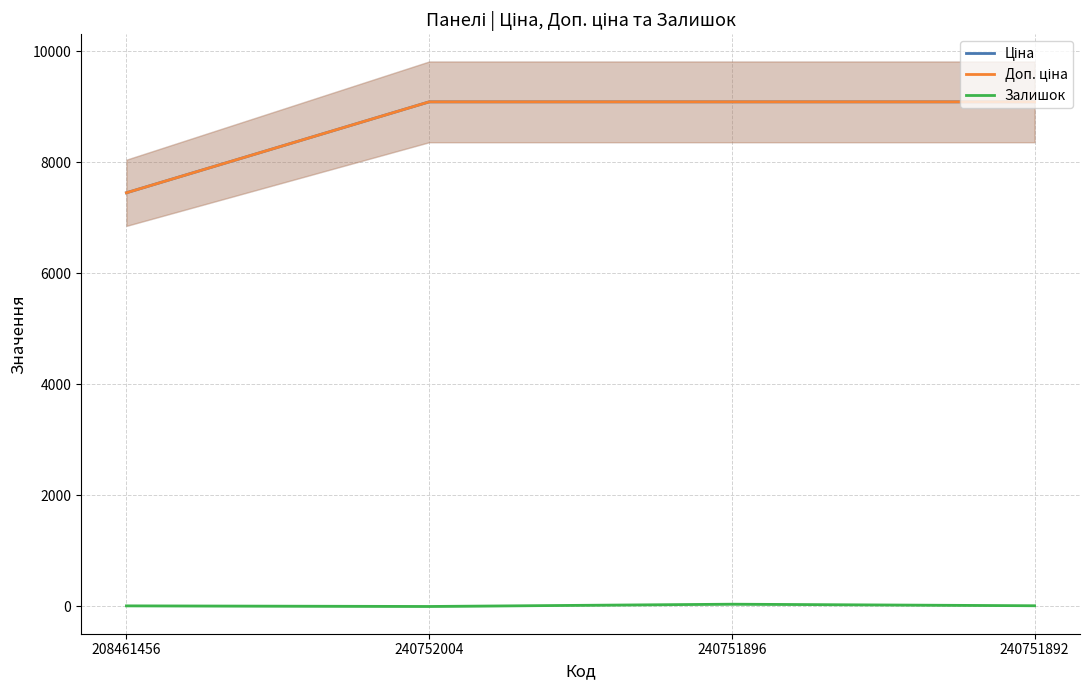

Reading left to right, what are all the values shown in this chart?

Ціна: 7453.8	9092.0	9092.0	9092.0
Доп. ціна: 7453.8	9092.0	9092.0	9092.0
Залишок: 11.0	0.0	41.0	13.0